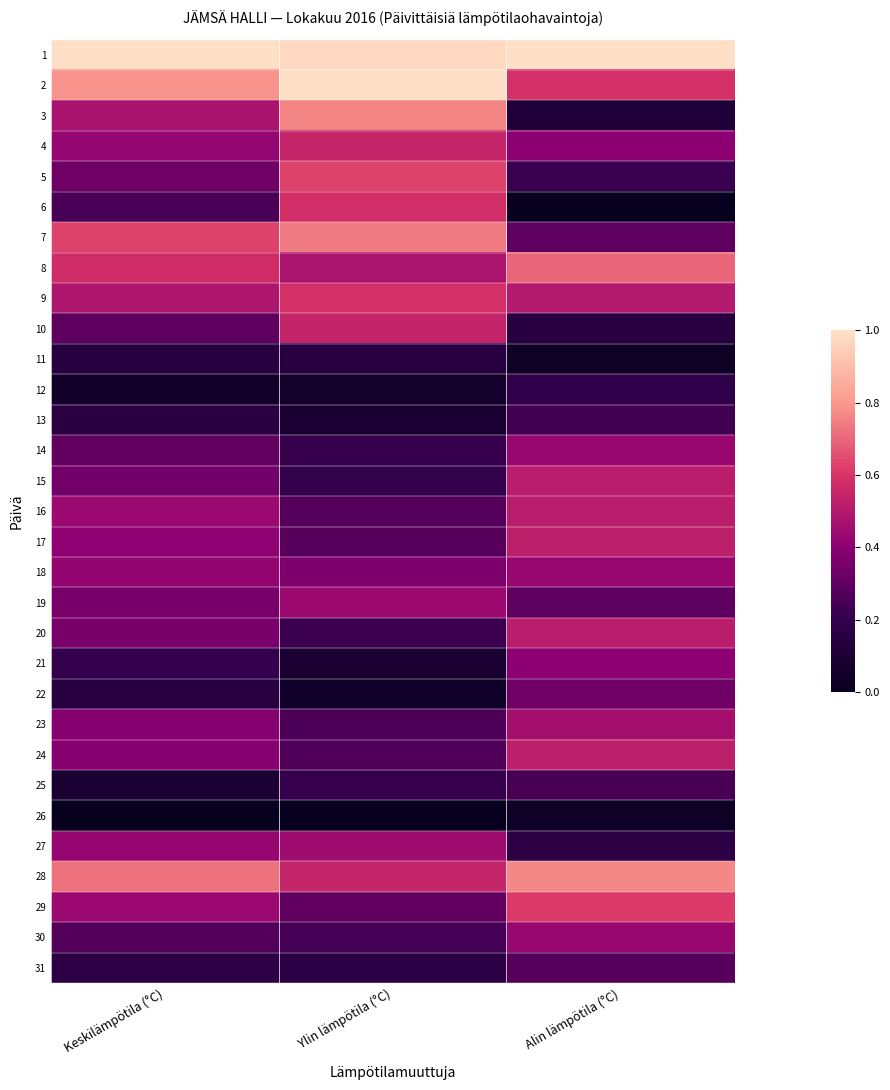

Reading left to right, transcribe all the data shown in this chart.

1: Keskilämpötila (°C)=1.0	Ylin lämpötila (°C)=1.0	Alin lämpötila (°C)=1.0
2: Keskilämpötila (°C)=0.8	Ylin lämpötila (°C)=1.0	Alin lämpötila (°C)=0.6
3: Keskilämpötila (°C)=0.5	Ylin lämpötila (°C)=0.8	Alin lämpötila (°C)=0.1
4: Keskilämpötila (°C)=0.4	Ylin lämpötila (°C)=0.5	Alin lämpötila (°C)=0.4
5: Keskilämpötila (°C)=0.3	Ylin lämpötila (°C)=0.6	Alin lämpötila (°C)=0.2
6: Keskilämpötila (°C)=0.3	Ylin lämpötila (°C)=0.6	Alin lämpötila (°C)=0.0
7: Keskilämpötila (°C)=0.6	Ylin lämpötila (°C)=0.7	Alin lämpötila (°C)=0.3
8: Keskilämpötila (°C)=0.6	Ylin lämpötila (°C)=0.5	Alin lämpötila (°C)=0.7
9: Keskilämpötila (°C)=0.5	Ylin lämpötila (°C)=0.6	Alin lämpötila (°C)=0.5
10: Keskilämpötila (°C)=0.3	Ylin lämpötila (°C)=0.5	Alin lämpötila (°C)=0.2
11: Keskilämpötila (°C)=0.1	Ylin lämpötila (°C)=0.2	Alin lämpötila (°C)=0.0
12: Keskilämpötila (°C)=0.1	Ylin lämpötila (°C)=0.1	Alin lämpötila (°C)=0.2
13: Keskilämpötila (°C)=0.2	Ylin lämpötila (°C)=0.1	Alin lämpötila (°C)=0.2
14: Keskilämpötila (°C)=0.3	Ylin lämpötila (°C)=0.2	Alin lämpötila (°C)=0.4
15: Keskilämpötila (°C)=0.3	Ylin lämpötila (°C)=0.2	Alin lämpötila (°C)=0.5
16: Keskilämpötila (°C)=0.4	Ylin lämpötila (°C)=0.3	Alin lämpötila (°C)=0.5
17: Keskilämpötila (°C)=0.4	Ylin lämpötila (°C)=0.3	Alin lämpötila (°C)=0.5
18: Keskilämpötila (°C)=0.4	Ylin lämpötila (°C)=0.4	Alin lämpötila (°C)=0.4
19: Keskilämpötila (°C)=0.4	Ylin lämpötila (°C)=0.4	Alin lämpötila (°C)=0.3
20: Keskilämpötila (°C)=0.4	Ylin lämpötila (°C)=0.2	Alin lämpötila (°C)=0.5
21: Keskilämpötila (°C)=0.2	Ylin lämpötila (°C)=0.1	Alin lämpötila (°C)=0.4
22: Keskilämpötila (°C)=0.2	Ylin lämpötila (°C)=0.0	Alin lämpötila (°C)=0.3
23: Keskilämpötila (°C)=0.4	Ylin lämpötila (°C)=0.3	Alin lämpötila (°C)=0.5
24: Keskilämpötila (°C)=0.4	Ylin lämpötila (°C)=0.3	Alin lämpötila (°C)=0.5
25: Keskilämpötila (°C)=0.1	Ylin lämpötila (°C)=0.2	Alin lämpötila (°C)=0.2
26: Keskilämpötila (°C)=0.0	Ylin lämpötila (°C)=0.0	Alin lämpötila (°C)=0.0
27: Keskilämpötila (°C)=0.4	Ylin lämpötila (°C)=0.5	Alin lämpötila (°C)=0.2
28: Keskilämpötila (°C)=0.7	Ylin lämpötila (°C)=0.5	Alin lämpötila (°C)=0.8
29: Keskilämpötila (°C)=0.4	Ylin lämpötila (°C)=0.3	Alin lämpötila (°C)=0.6
30: Keskilämpötila (°C)=0.3	Ylin lämpötila (°C)=0.2	Alin lämpötila (°C)=0.4
31: Keskilämpötila (°C)=0.2	Ylin lämpötila (°C)=0.2	Alin lämpötila (°C)=0.3